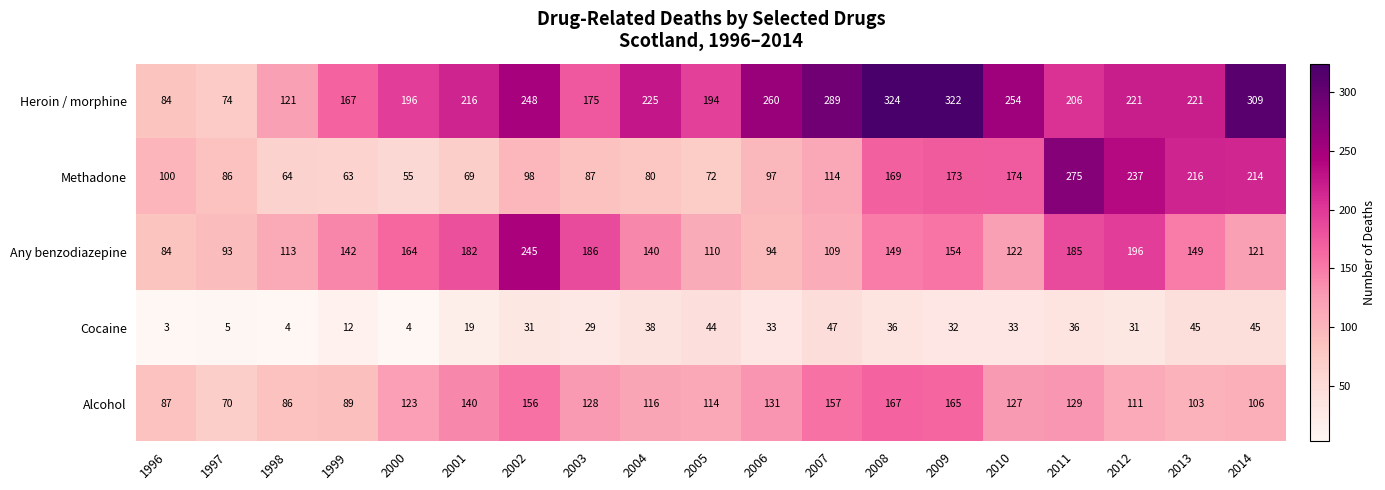

How many data points does each series have?

19